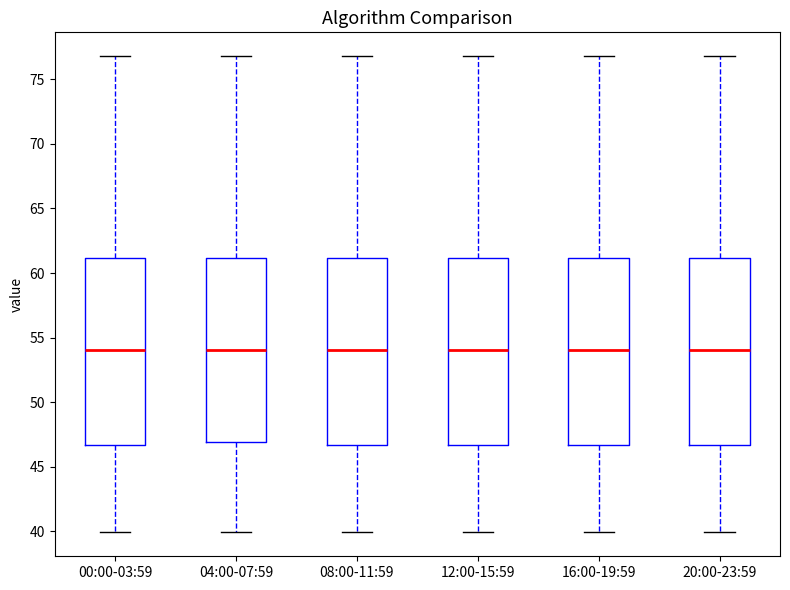

Reading left to right, transcribe this box plot: for each box, give where its median line is, the range the box spans, and where its two whiskers end, as read against the y-axis. The values are not printed on the chart, so give them approximately, as read against the axis.

00:00-03:59: median 54.0, box 46.5 to 61.0, whiskers 40.0 to 77.0
04:00-07:59: median 54.0, box 47.0 to 61.0, whiskers 40.0 to 77.0
08:00-11:59: median 54.0, box 46.5 to 61.0, whiskers 40.0 to 77.0
12:00-15:59: median 54.0, box 46.5 to 61.0, whiskers 40.0 to 77.0
16:00-19:59: median 54.0, box 46.5 to 61.0, whiskers 40.0 to 77.0
20:00-23:59: median 54.0, box 46.5 to 61.0, whiskers 40.0 to 77.0